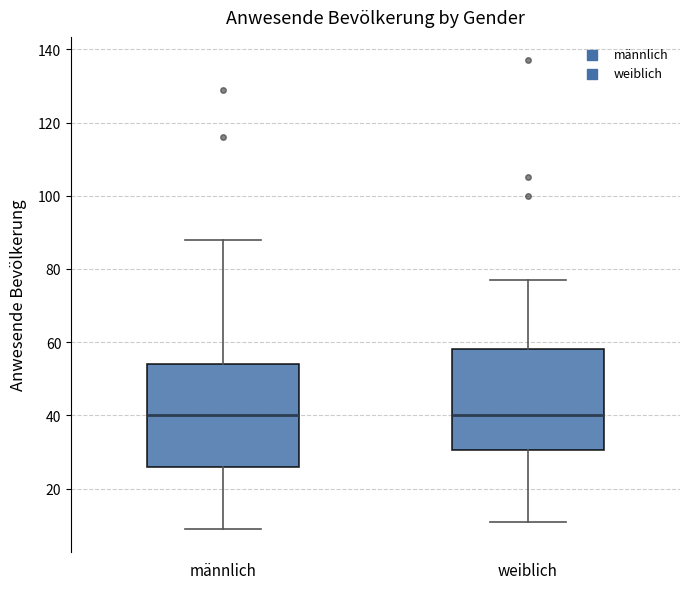

Where does the upper whisker of the box for männlich end on the y-axis? The values are not printed on the chart, so give them approximately, as read against the axis.

88